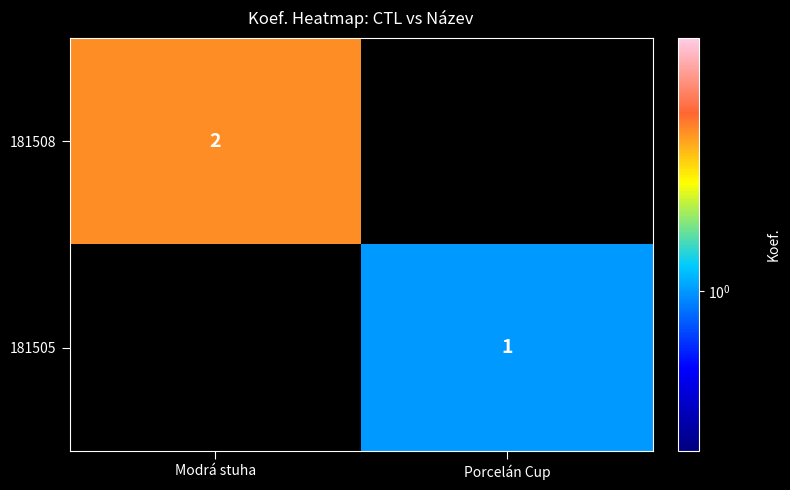

The value of 181505 at Porcelán Cup is 1. True or false?

True